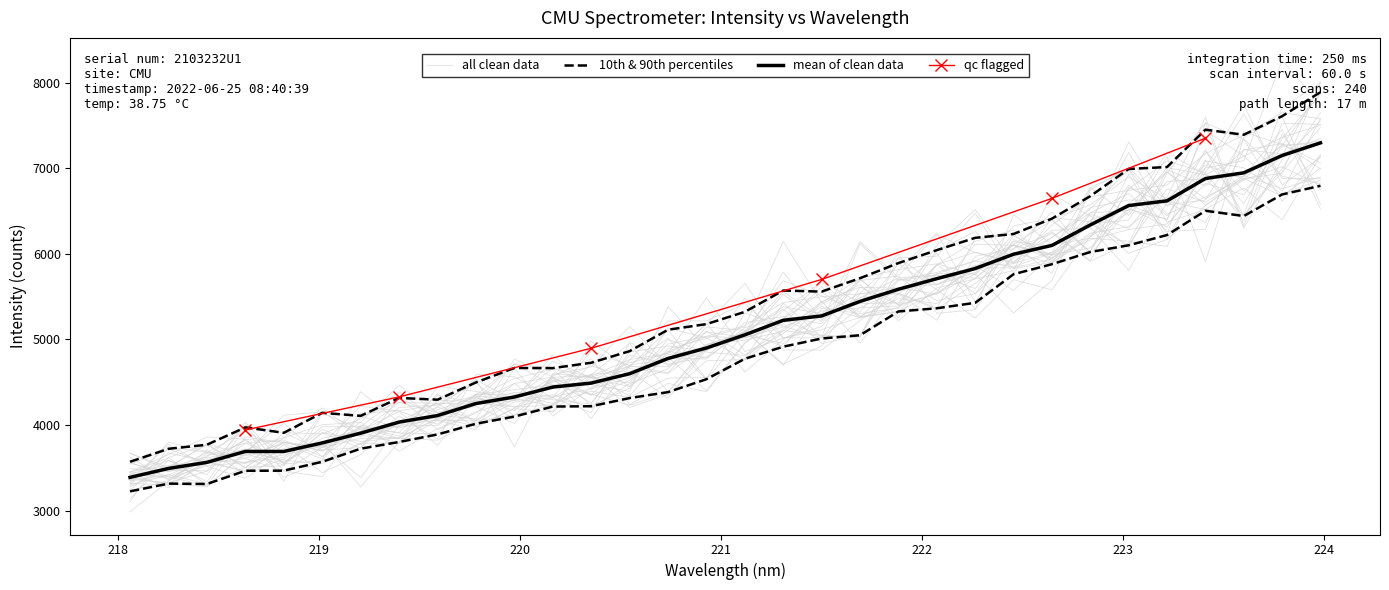

What is the change in value from 220.7354 to 221.4993?

+496.8